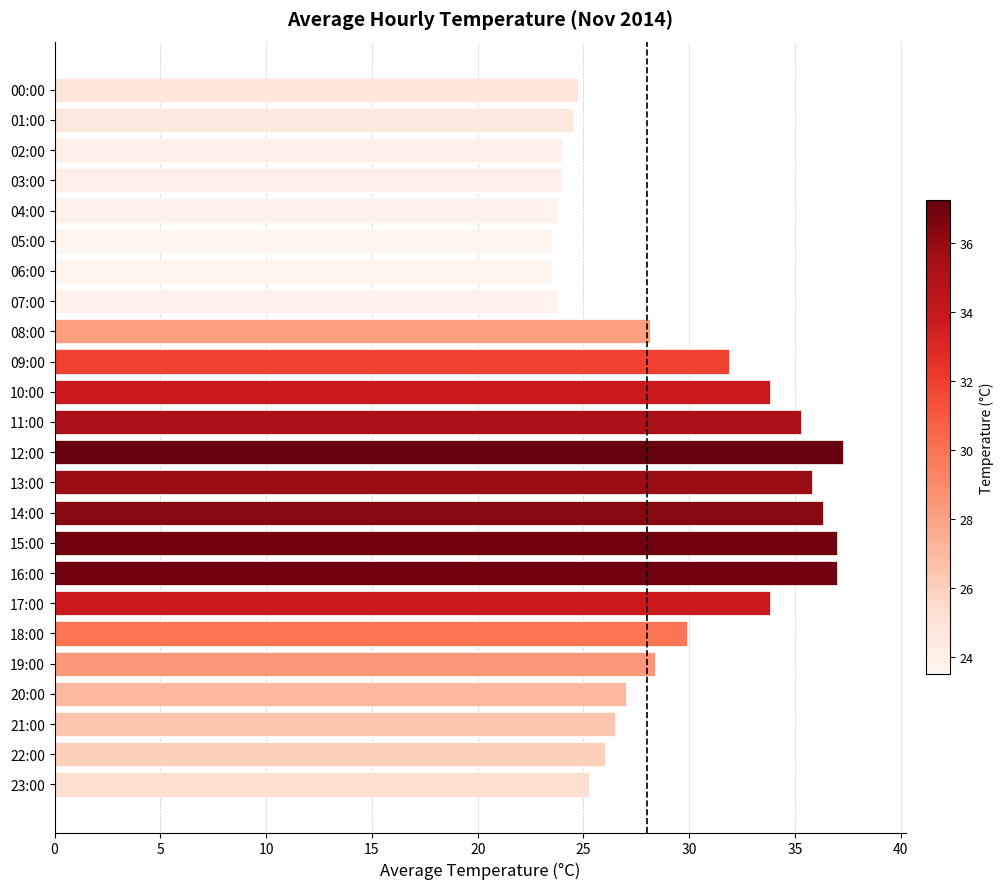

Approximately how many times larger is the value at 11:00 compared to 17:00?

1.0